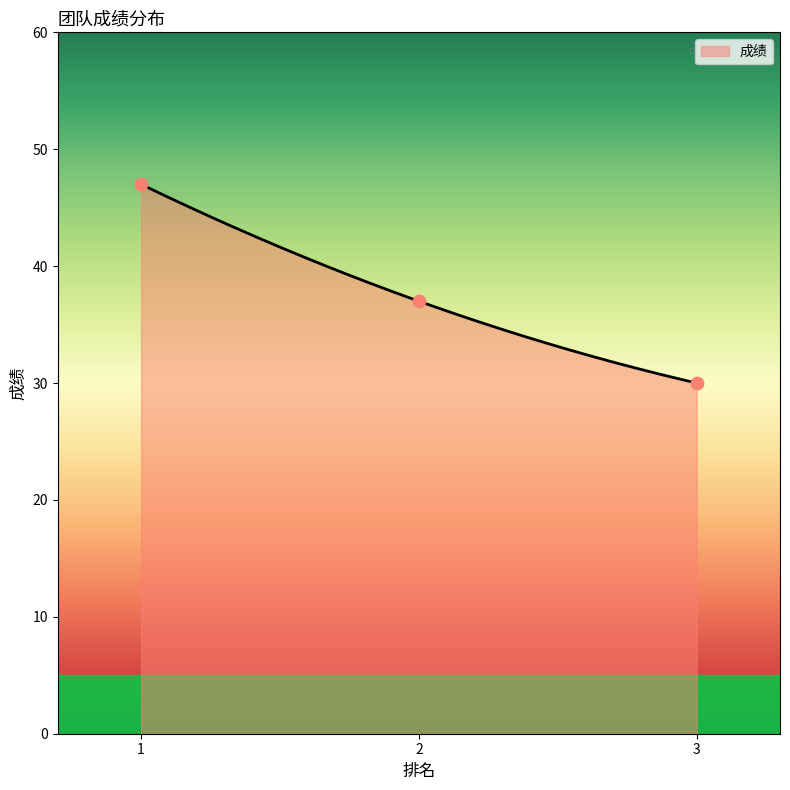

Approximately how many times larger is the value at 1 compared to 3?

1.6